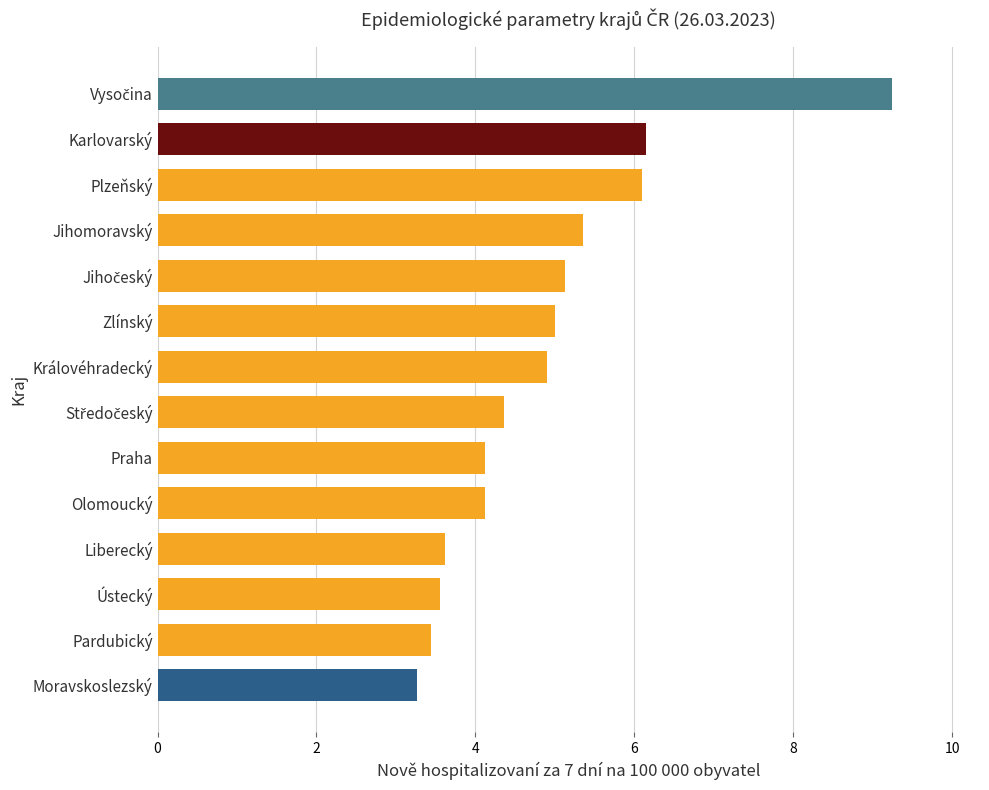

Are the bars horizontal?

Yes